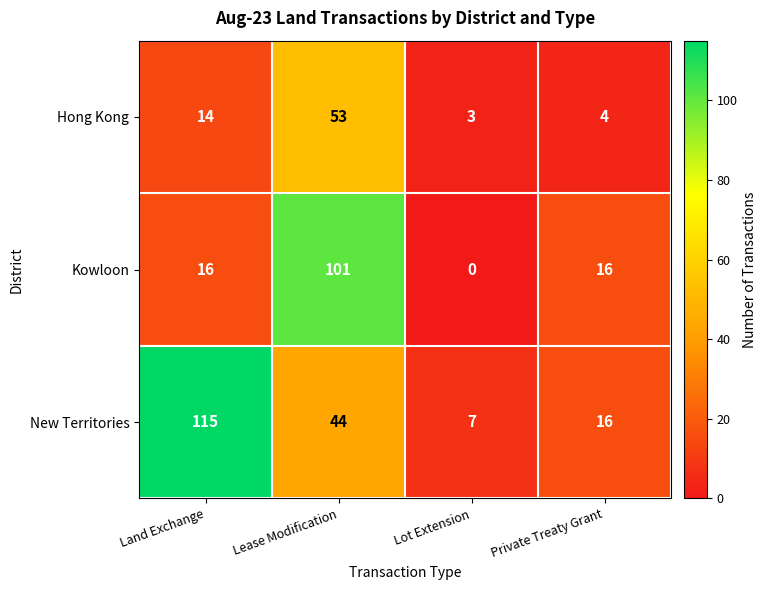

What is the average value of the New Territories series?

46